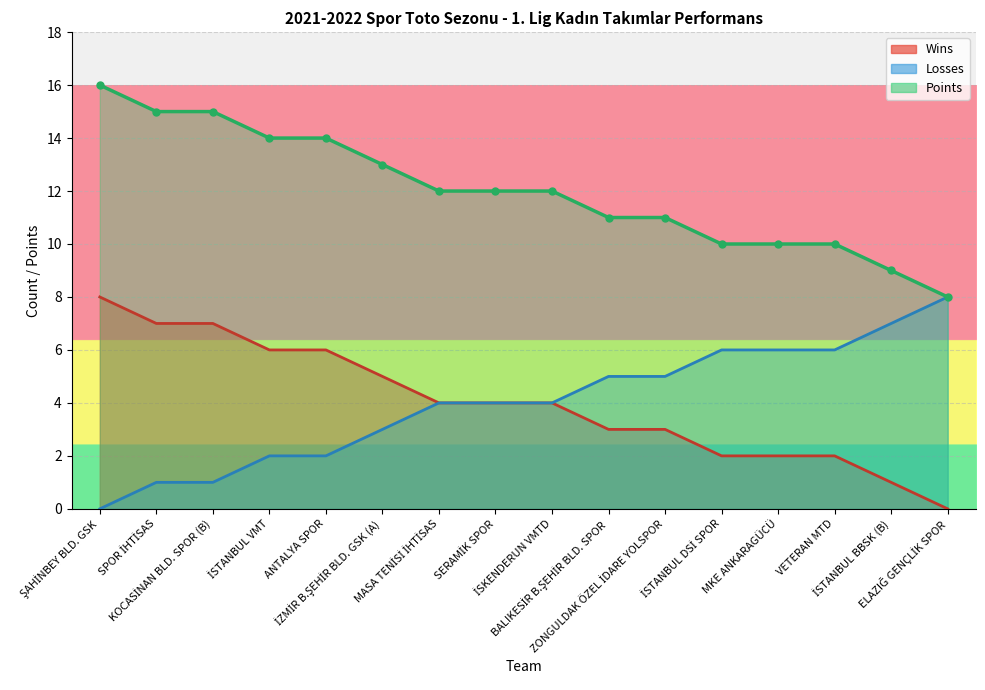

What is the label of the 1st point from the left?

ŞAHİNBEY BLD. GSK